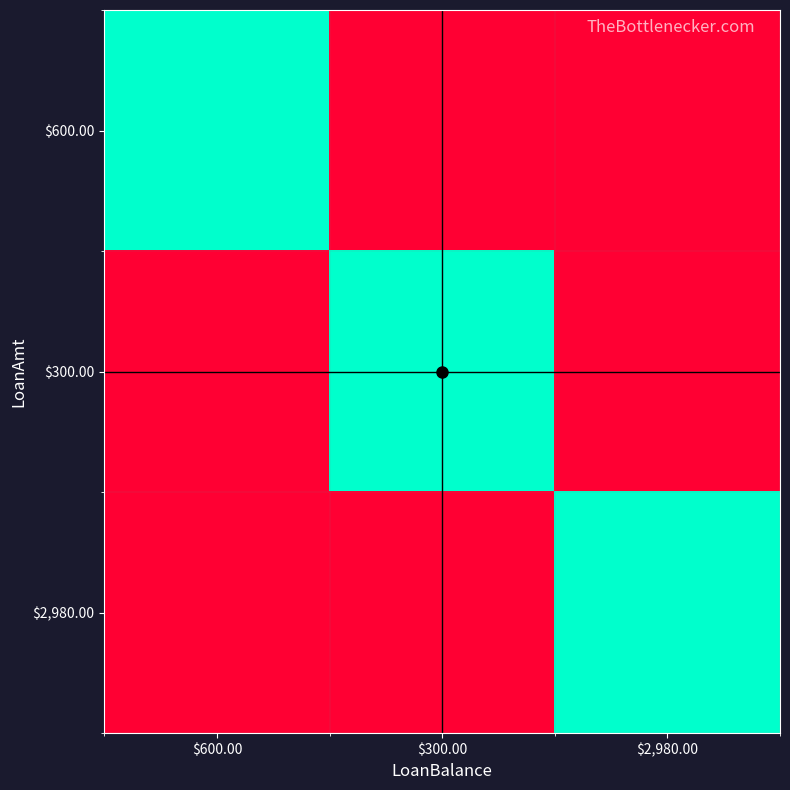

At how many categories does at least one series exceed 59728?

3